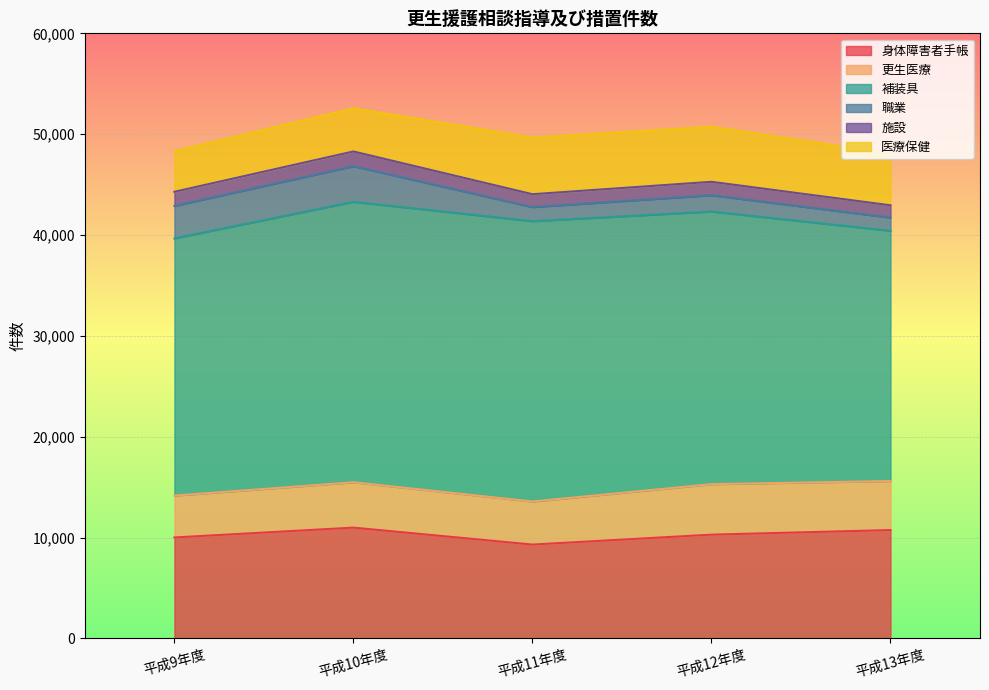

How many values in the 更生医療 series are below 4496?

2